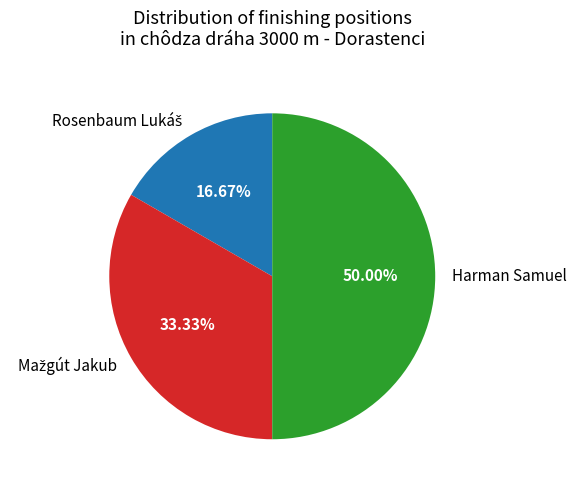

Which slice is the largest?

Harman Samuel